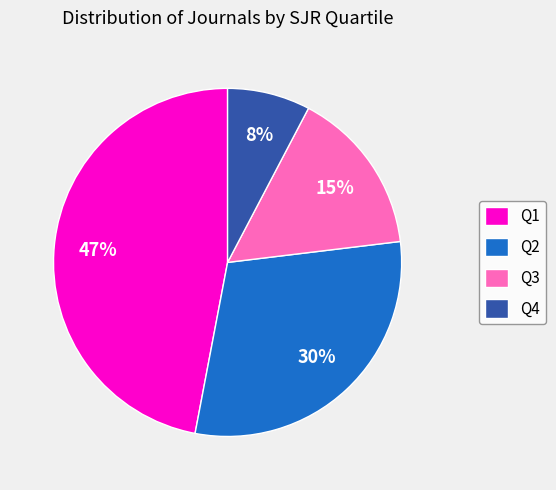

Which slice is the largest?

Q1